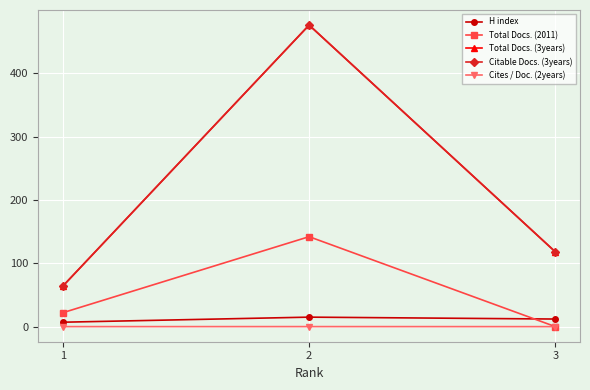

Is the value of Total Docs. (3years) at 1 greater than the value of Cites / Doc. (2years) at 3?

Yes